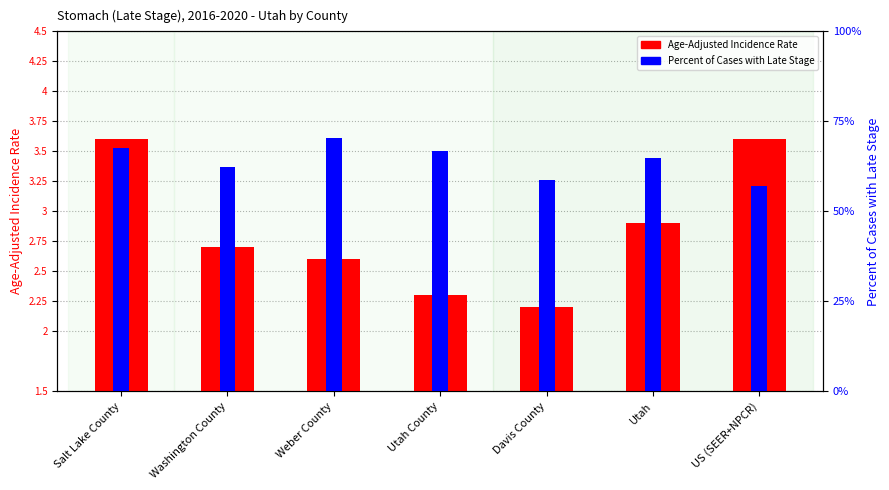

True or false: Age-Adjusted Incidence Rate has a value of 3.6 at Salt Lake County.

True